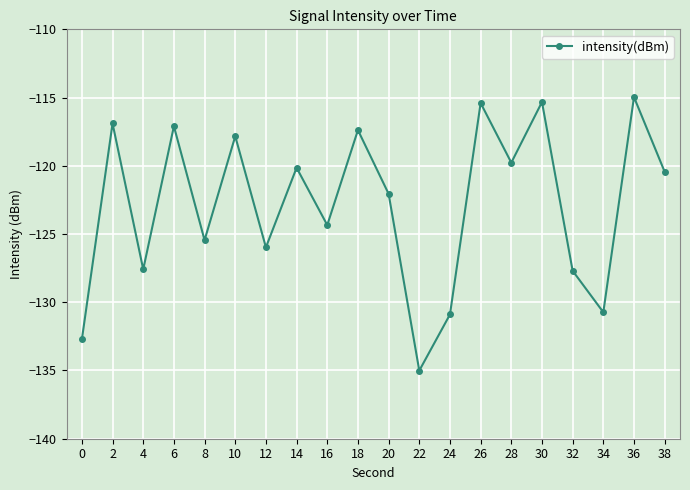

What is the sum of the values at 28 and 30?

-235.1